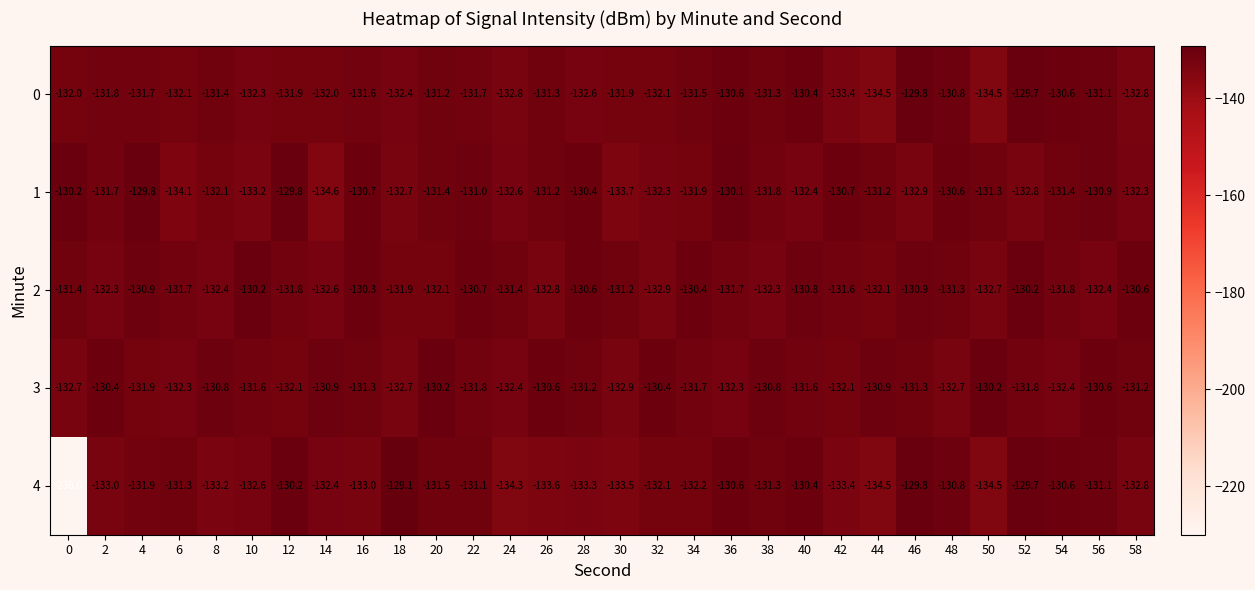

What is the difference between the second highest and minimum values in the 0 series?

4.7